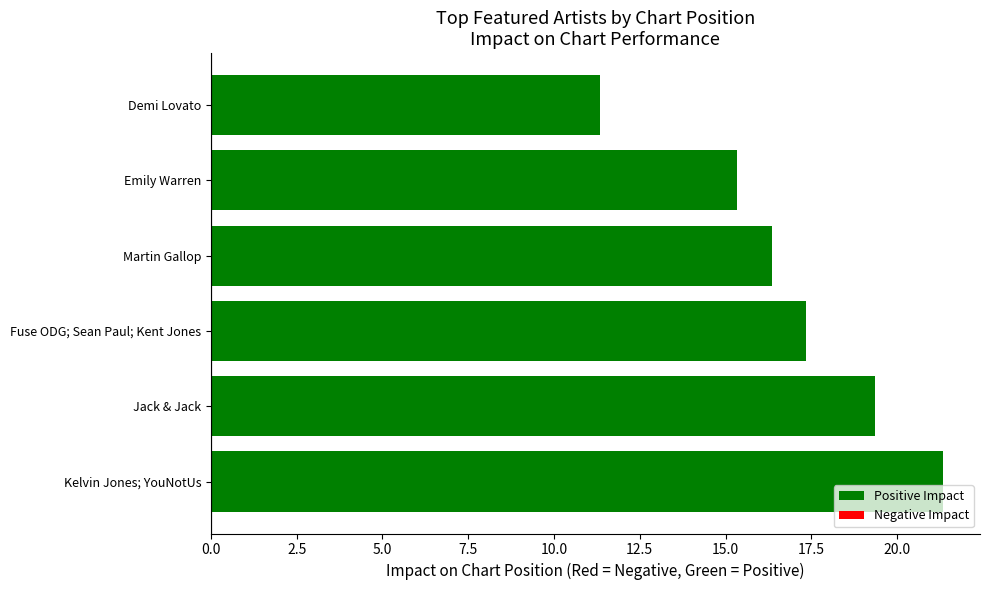

List the labels in order of value, largest first.

Kelvin Jones; YouNotUs, Jack & Jack, Fuse ODG; Sean Paul; Kent Jones, Martin Gallop, Emily Warren, Demi Lovato